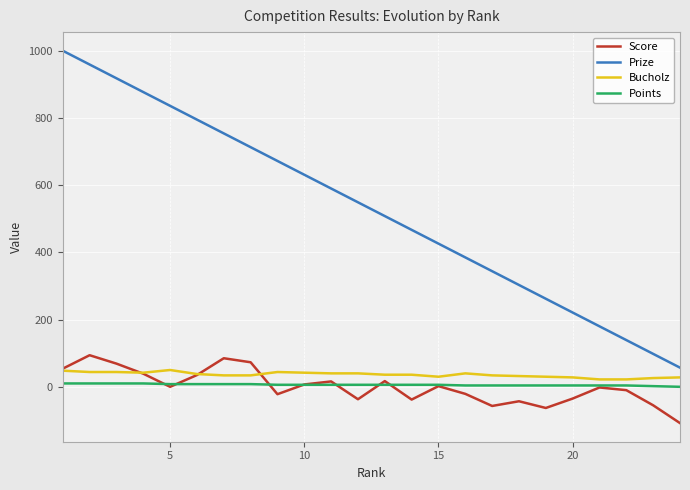

What is the difference between the maximum and minimum values in the Points series?

10